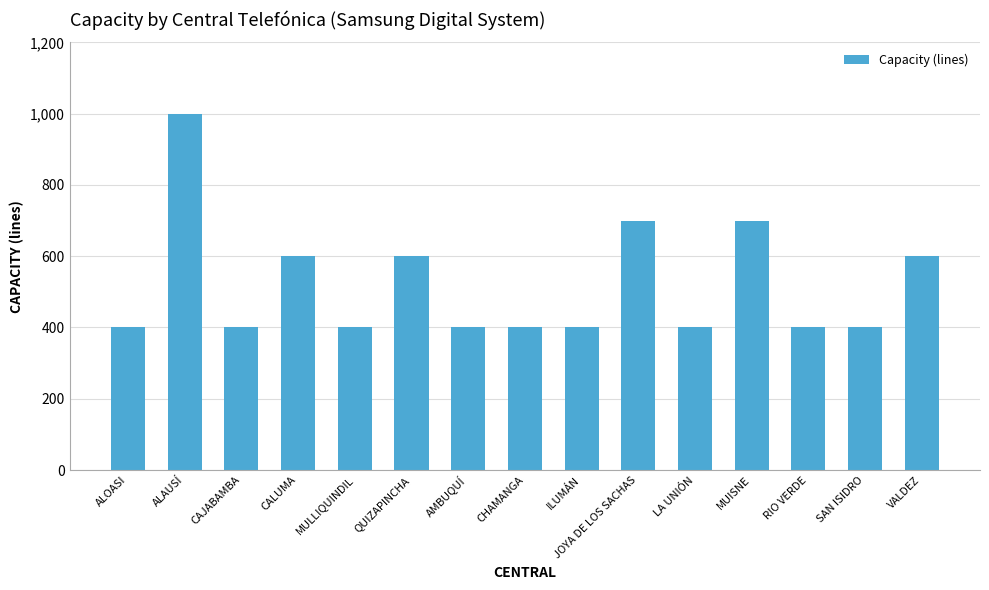

How many distinct data groups are displayed?

1